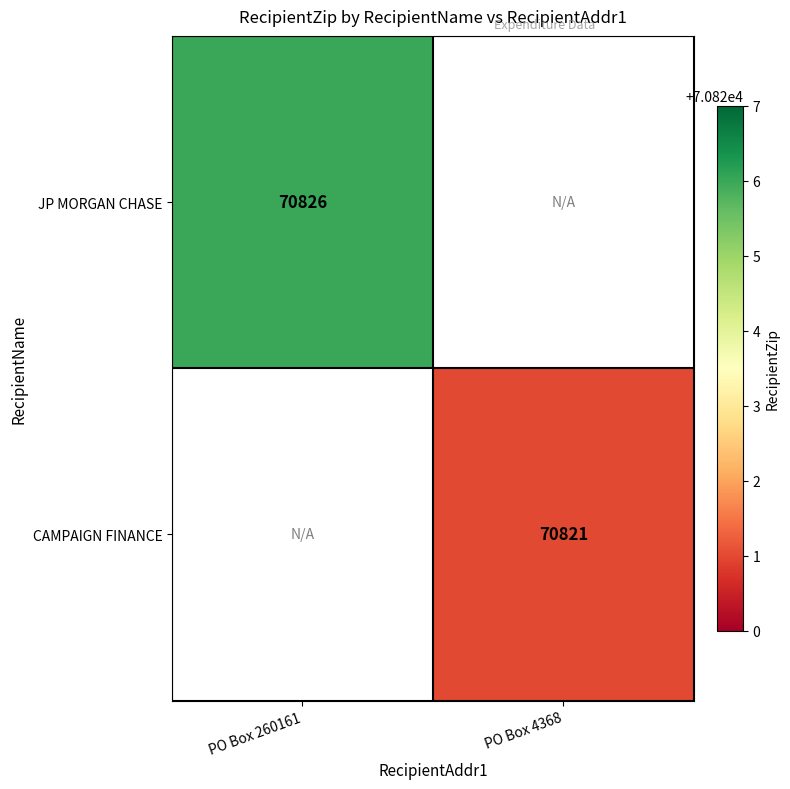

The JP MORGAN CHASE series shows 20591 at PO Box 260161. True or false?

False